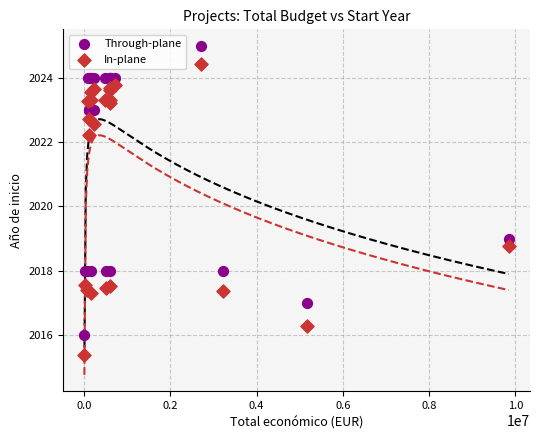

Across all series, what Y value is closest to 2020?

2019.0